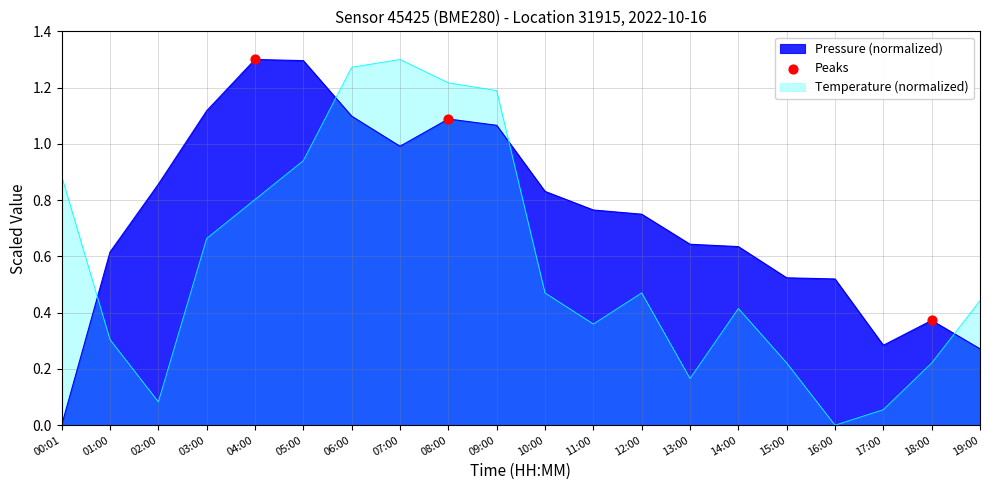

Between 00:01 and 05:00, which series saw the biggest shift?

Pressure (normalized)